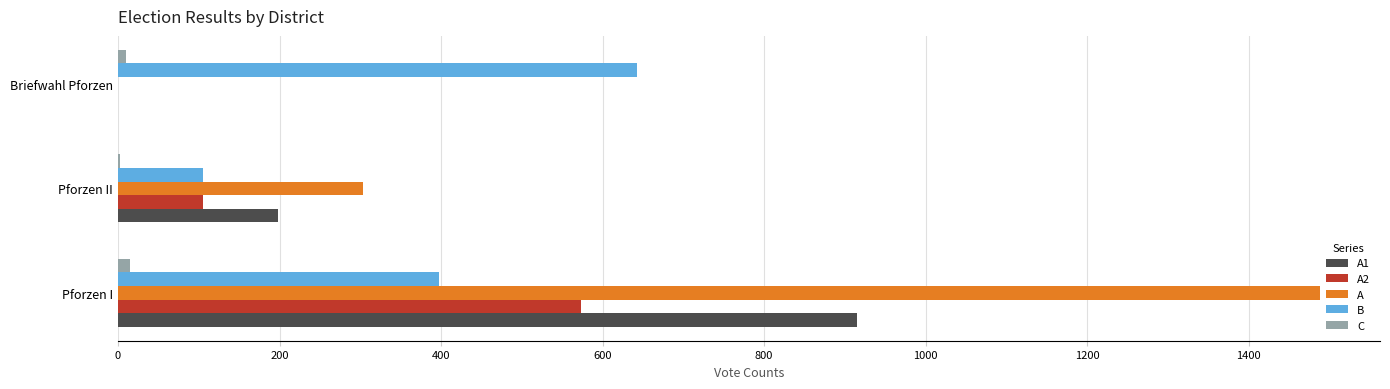

Is the value of A at Pforzen I greater than the value of A2 at Pforzen II?

Yes